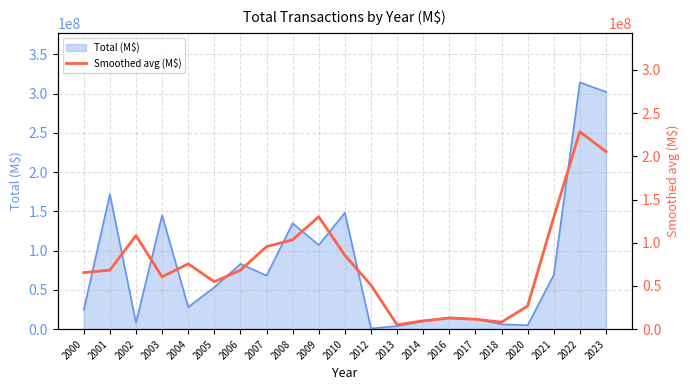

At which label is the value closest to 116784979?

2002